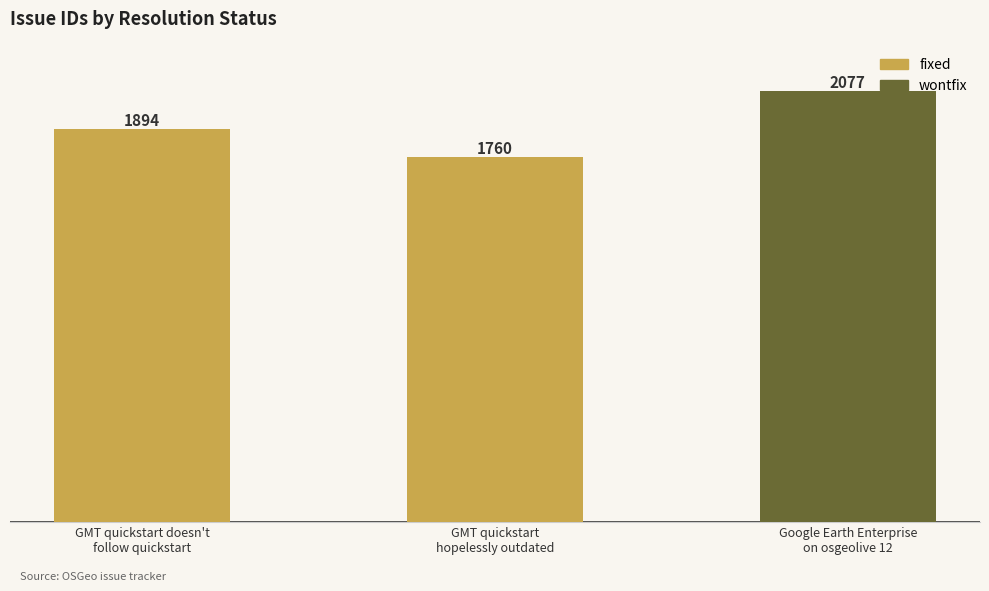

How many values are below 1894?

1